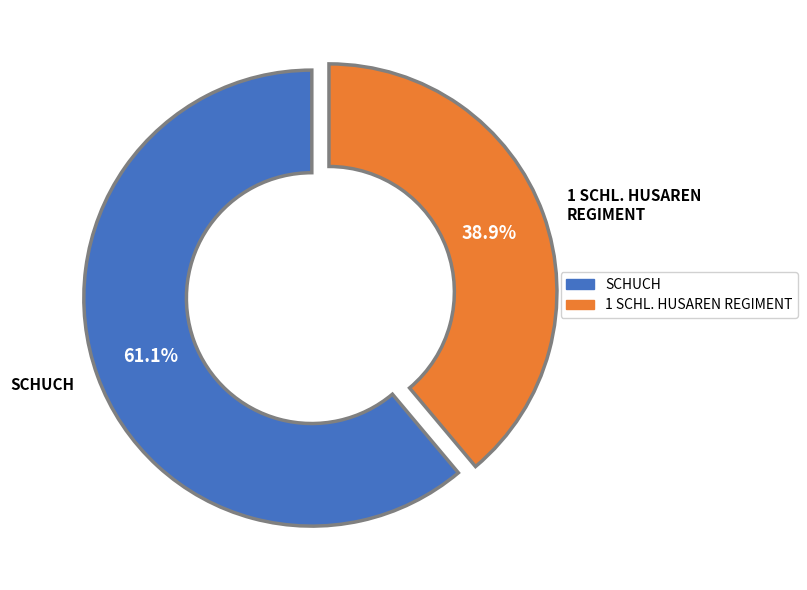

How many segments does this pie chart have?

2